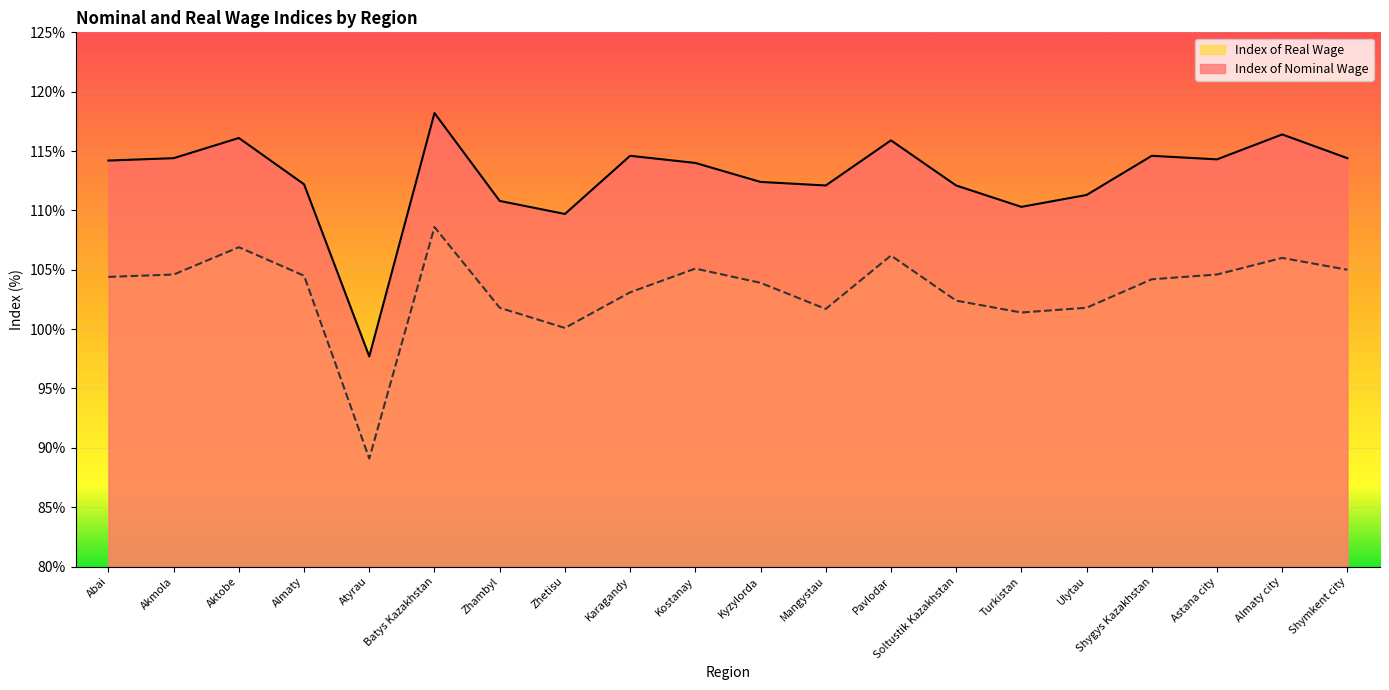

Which series changed the most between Kyzylorda and Shymkent city?

Index of Nominal Wage